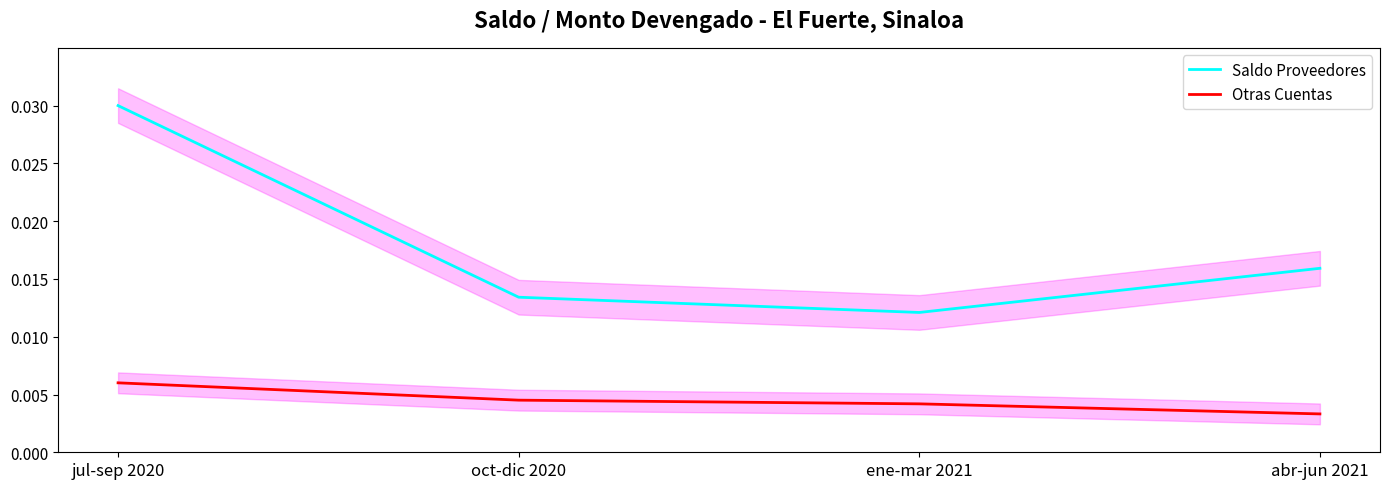

True or false: Saldo Proveedores has a value of 0.0 at jul-sep 2020.

False